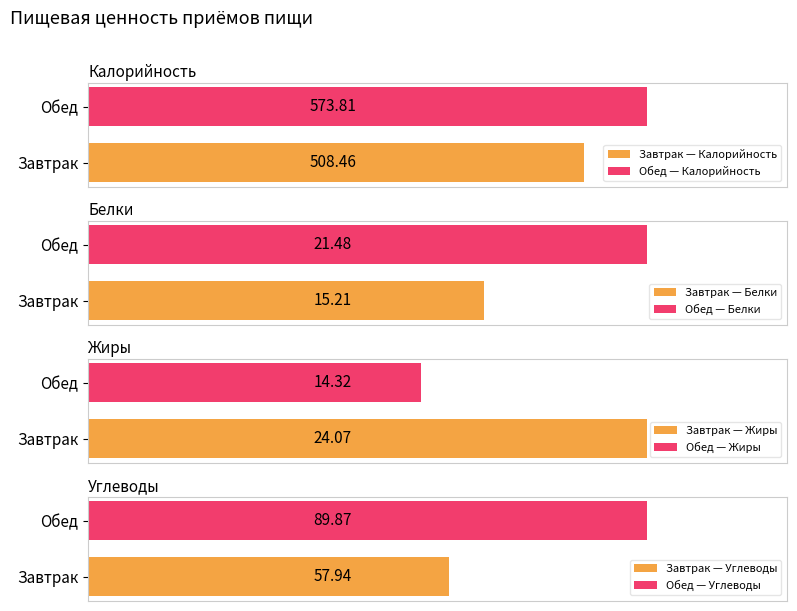

What is the sum of the Жиры values at Завтрак and Обед?

38.4